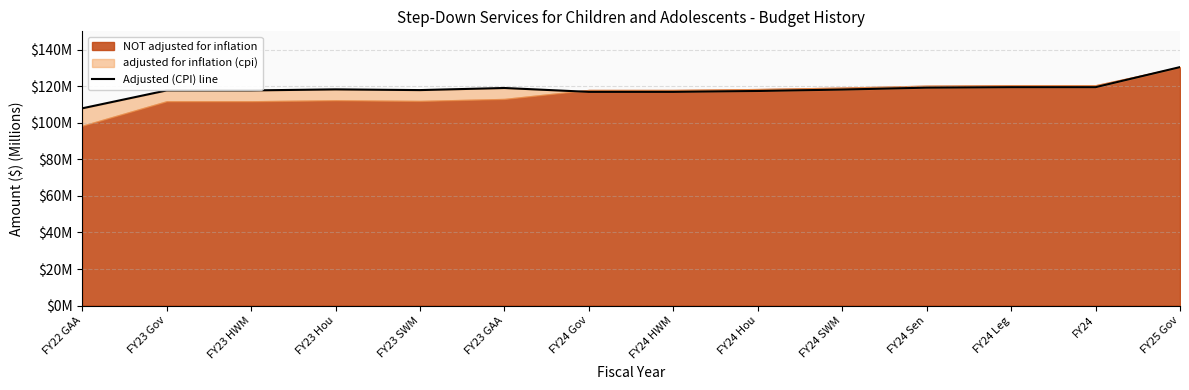

Reading right to left, extract all data points from this chart.

FY25 Gov=130.5	FY24=119.5	FY24 Leg=119.5	FY24 Sen=119.3	FY24 SWM=118.2	FY24 Hou=117.5	FY24 HWM=117.0	FY24 Gov=117.0	FY23 GAA=119.1	FY23 SWM=118.0	FY23 Hou=118.3	FY23 HWM=117.8	FY23 Gov=117.8	FY22 GAA=108.0